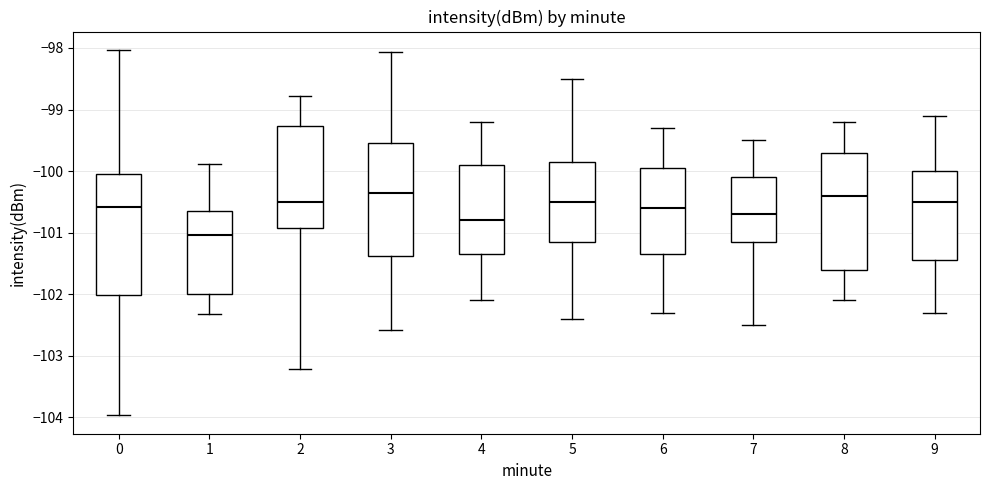

Where does the lower whisker of the box at x = 7 end on the y-axis? The values are not printed on the chart, so give them approximately, as read against the axis.

-102.5